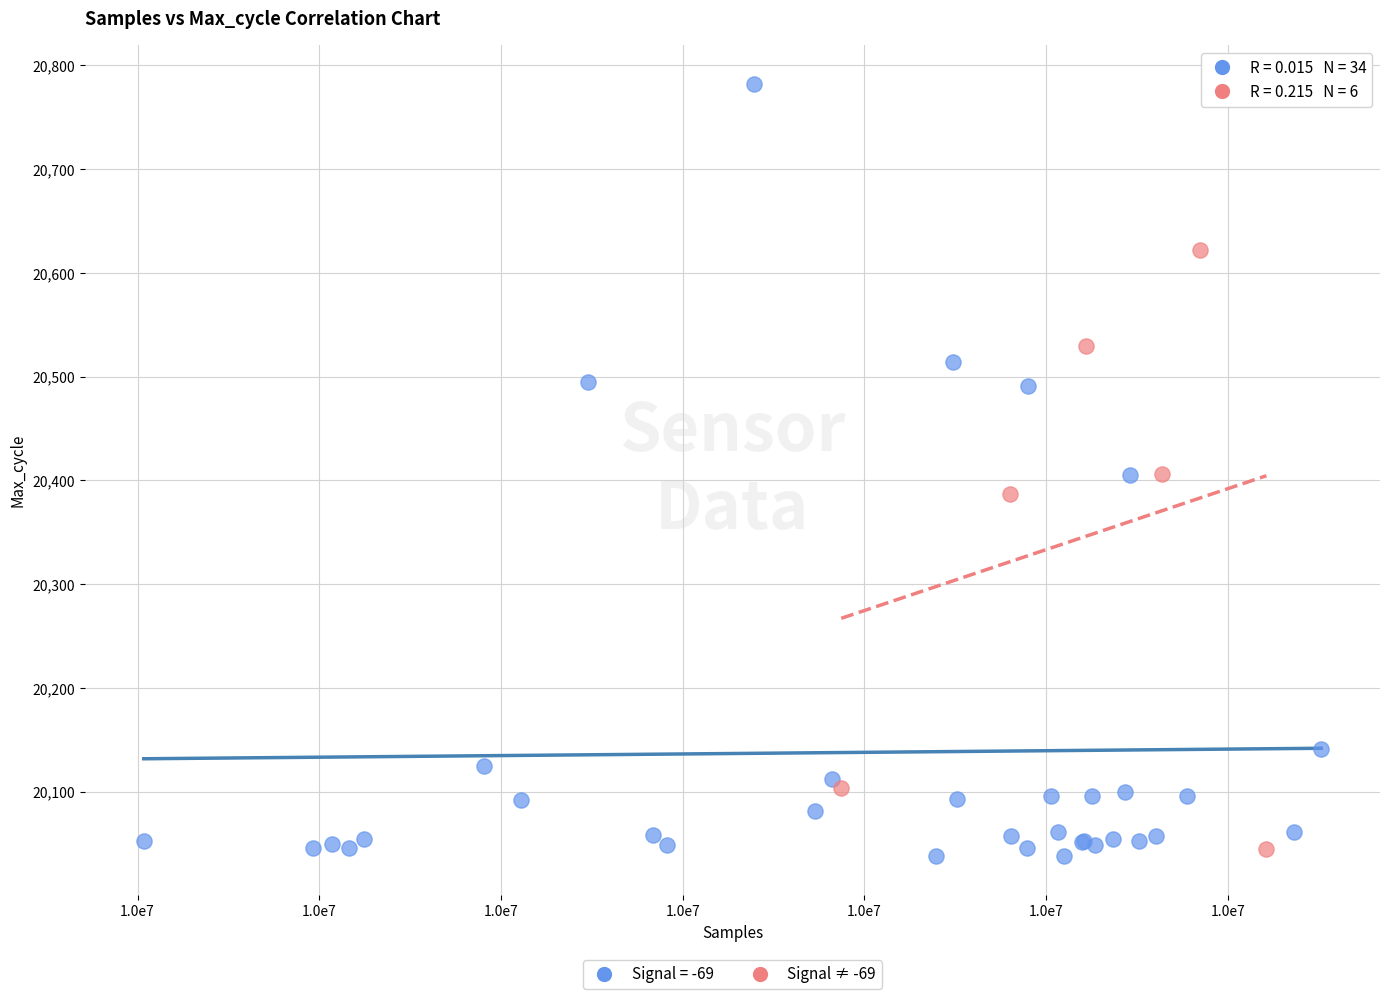

Which series has the widest spread of Y values?

Signal = -69